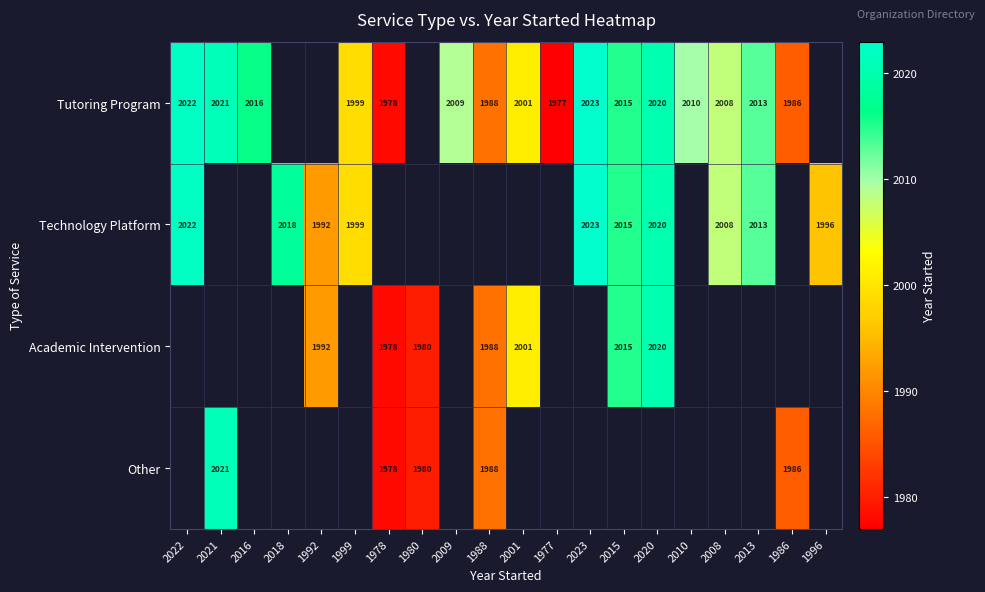

The value of Academic Intervention at 1992 is 2765. True or false?

False